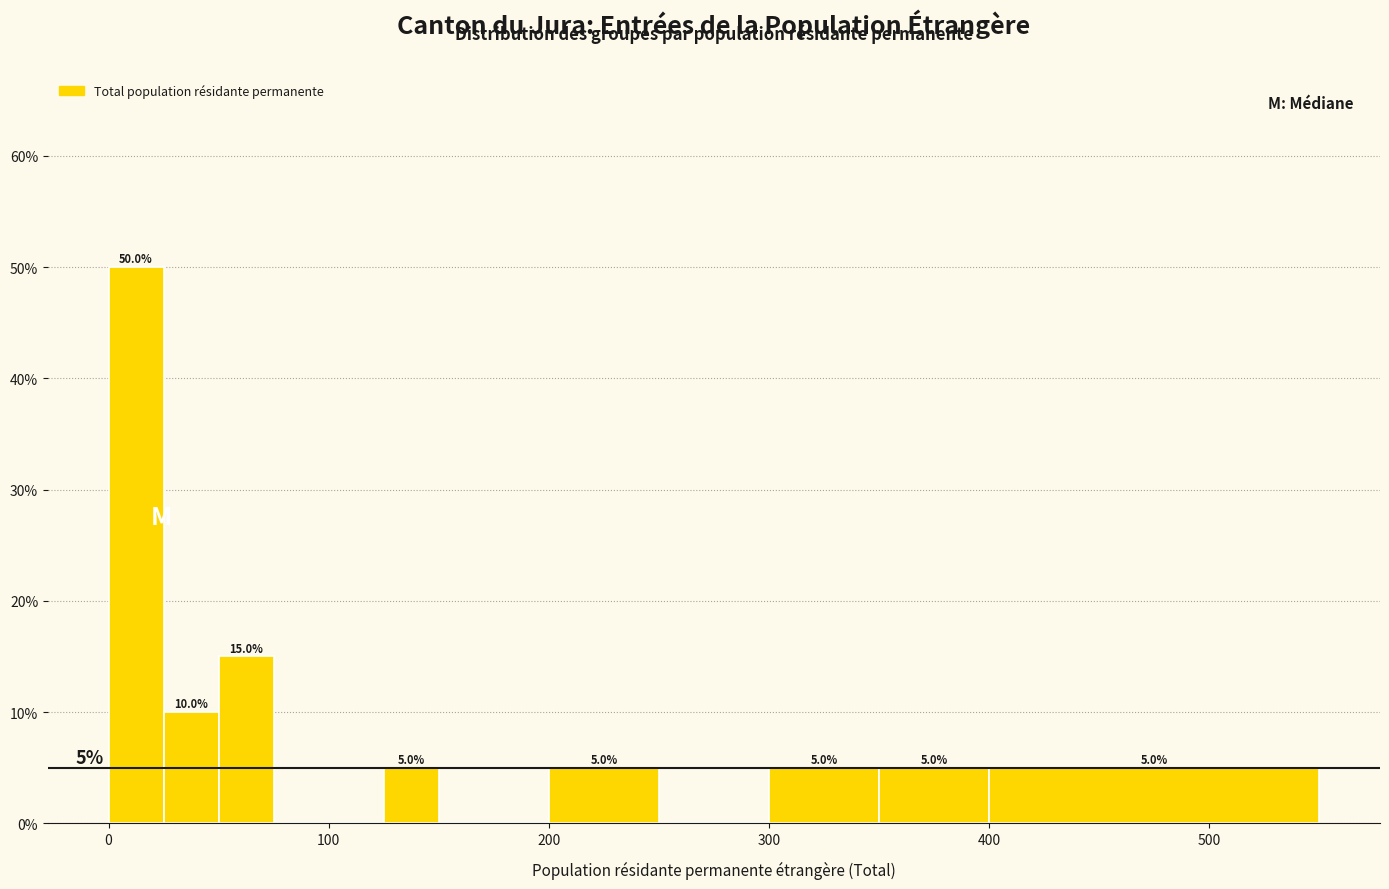

Around what value on the x-axis is the tallest bar? Give the approximate position of its centre, as read against the axis.

10